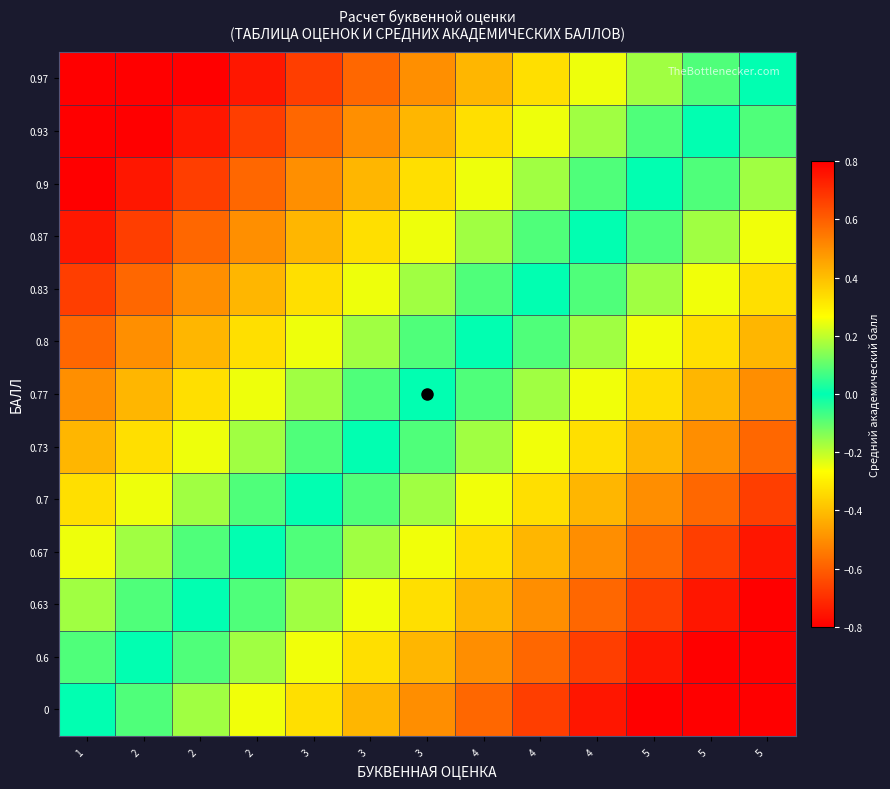

Reading left to right, extract all data points from this chart.

0:  1 =0.0	 2 =0.1	 2 =0.2	 2 =0.2	 3 =0.3	 3 =0.4	 3 =0.5	 4 =0.6	 4 =0.7	 4 =0.8	 5 =0.8	 5 =0.9	 5 =1.0
0.6:  1 =-0.1	 2 =0.0	 2 =0.1	 2 =0.2	 3 =0.2	 3 =0.3	 3 =0.4	 4 =0.5	 4 =0.6	 4 =0.7	 5 =0.8	 5 =0.8	 5 =0.9
0.63:  1 =-0.2	 2 =-0.1	 2 =0.0	 2 =0.1	 3 =0.2	 3 =0.2	 3 =0.3	 4 =0.4	 4 =0.5	 4 =0.6	 5 =0.7	 5 =0.8	 5 =0.8
0.67:  1 =-0.2	 2 =-0.2	 2 =-0.1	 2 =0.0	 3 =0.1	 3 =0.2	 3 =0.2	 4 =0.3	 4 =0.4	 4 =0.5	 5 =0.6	 5 =0.7	 5 =0.8
0.7:  1 =-0.3	 2 =-0.2	 2 =-0.2	 2 =-0.1	 3 =0.0	 3 =0.1	 3 =0.2	 4 =0.3	 4 =0.3	 4 =0.4	 5 =0.5	 5 =0.6	 5 =0.7
0.73:  1 =-0.4	 2 =-0.3	 2 =-0.2	 2 =-0.2	 3 =-0.1	 3 =0.0	 3 =0.1	 4 =0.2	 4 =0.2	 4 =0.3	 5 =0.4	 5 =0.5	 5 =0.6
0.77:  1 =-0.5	 2 =-0.4	 2 =-0.3	 2 =-0.2	 3 =-0.2	 3 =-0.1	 3 =0.0	 4 =0.1	 4 =0.2	 4 =0.2	 5 =0.3	 5 =0.4	 5 =0.5
0.8:  1 =-0.6	 2 =-0.5	 2 =-0.4	 2 =-0.3	 3 =-0.3	 3 =-0.2	 3 =-0.1	 4 =0.0	 4 =0.1	 4 =0.2	 5 =0.2	 5 =0.3	 5 =0.4
0.83:  1 =-0.7	 2 =-0.6	 2 =-0.5	 2 =-0.4	 3 =-0.3	 3 =-0.2	 3 =-0.2	 4 =-0.1	 4 =0.0	 4 =0.1	 5 =0.2	 5 =0.2	 5 =0.3
0.87:  1 =-0.8	 2 =-0.7	 2 =-0.6	 2 =-0.5	 3 =-0.4	 3 =-0.3	 3 =-0.2	 4 =-0.2	 4 =-0.1	 4 =0.0	 5 =0.1	 5 =0.2	 5 =0.2
0.9:  1 =-0.8	 2 =-0.8	 2 =-0.7	 2 =-0.6	 3 =-0.5	 3 =-0.4	 3 =-0.3	 4 =-0.2	 4 =-0.2	 4 =-0.1	 5 =0.0	 5 =0.1	 5 =0.2
0.93:  1 =-0.9	 2 =-0.8	 2 =-0.8	 2 =-0.7	 3 =-0.6	 3 =-0.5	 3 =-0.4	 4 =-0.3	 4 =-0.2	 4 =-0.2	 5 =-0.1	 5 =0.0	 5 =0.1
0.97:  1 =-1.0	 2 =-0.9	 2 =-0.8	 2 =-0.8	 3 =-0.7	 3 =-0.6	 3 =-0.5	 4 =-0.4	 4 =-0.3	 4 =-0.2	 5 =-0.2	 5 =-0.1	 5 =0.0